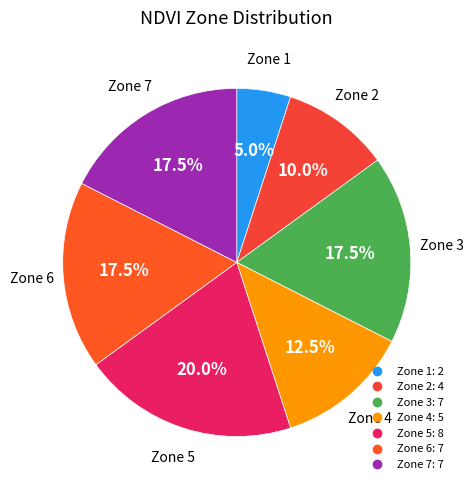

How many segments does this pie chart have?

7